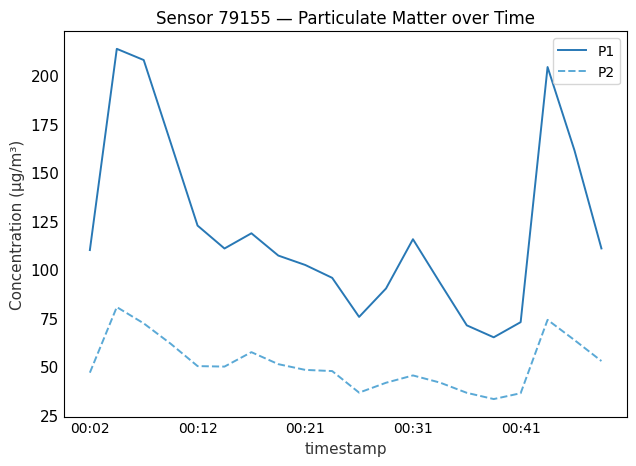

Which series has the largest total across all categories?

P1